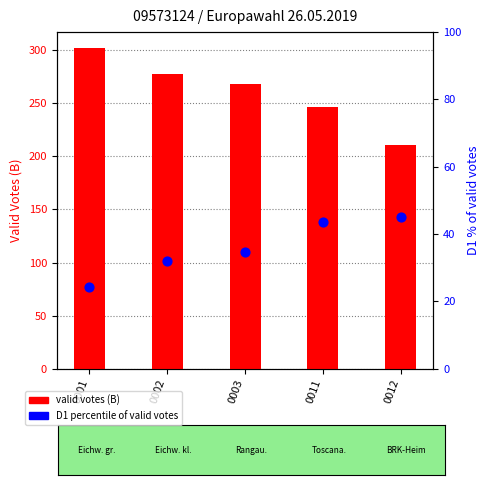

Is the value of valid votes (B) at 0002 greater than the value of D1 % of valid votes at 0001?

Yes